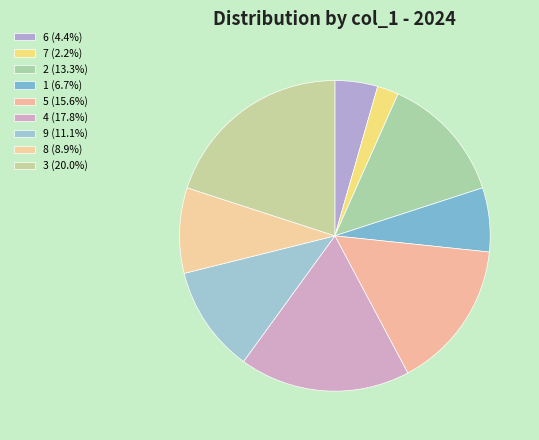

Rank the categories by value from highest to lowest.

3, 4, 5, 2, 9, 8, 1, 6, 7